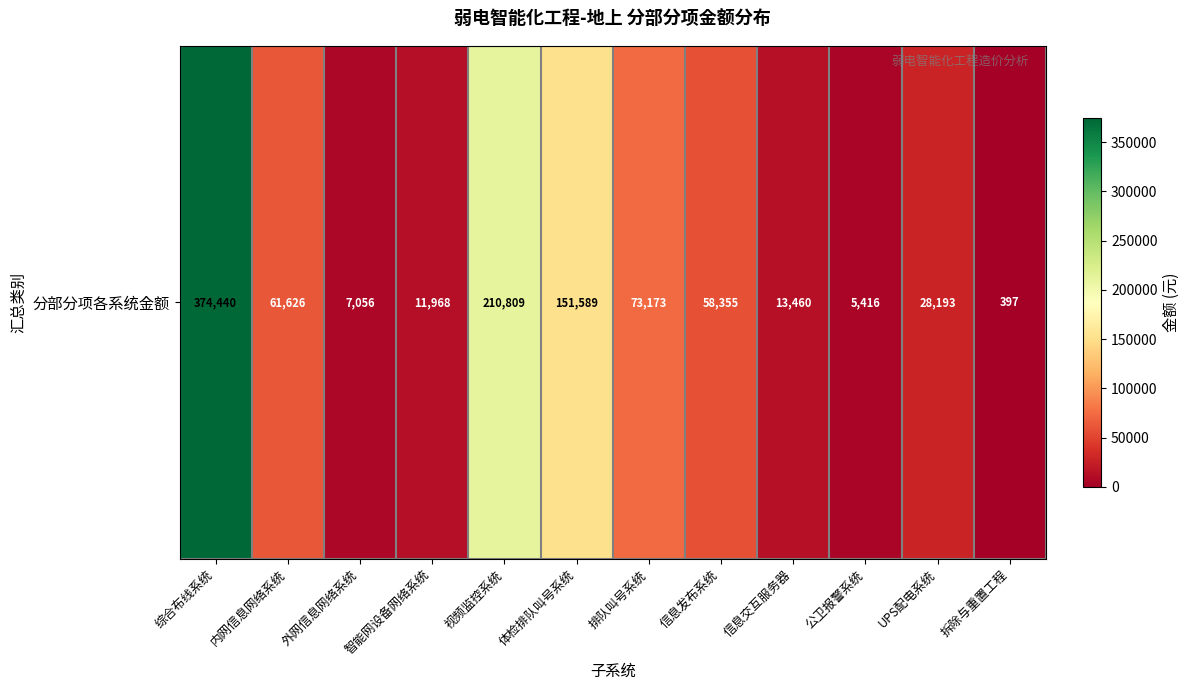

How many categories are shown in the chart?

12